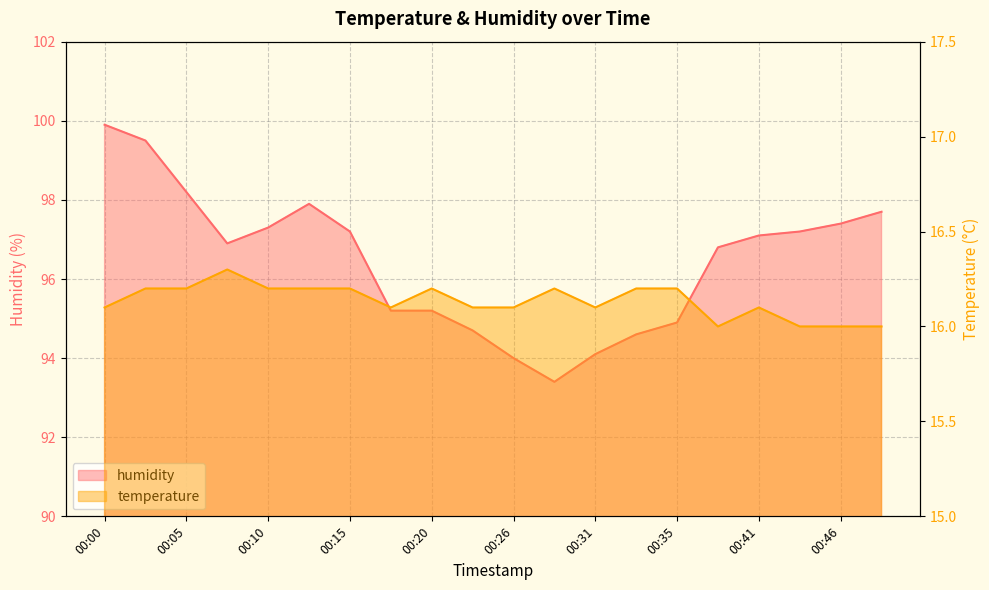

True or false: humidity has a value of 161.3 at 00:02.

False